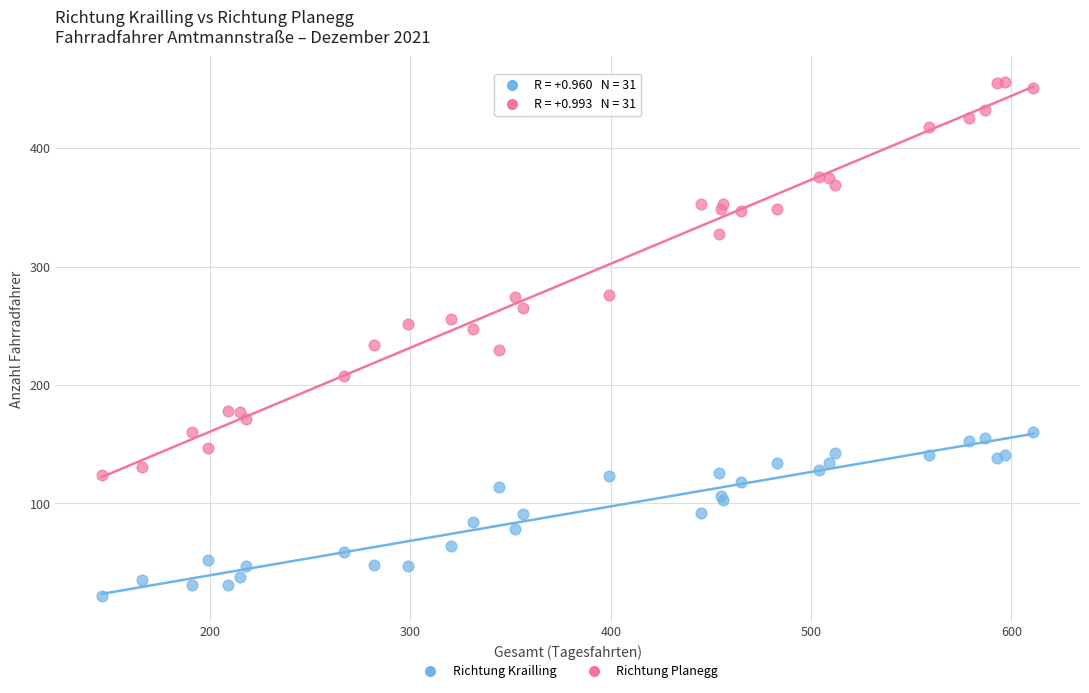

What is the X range (max minus min) for the scatter plot?

465